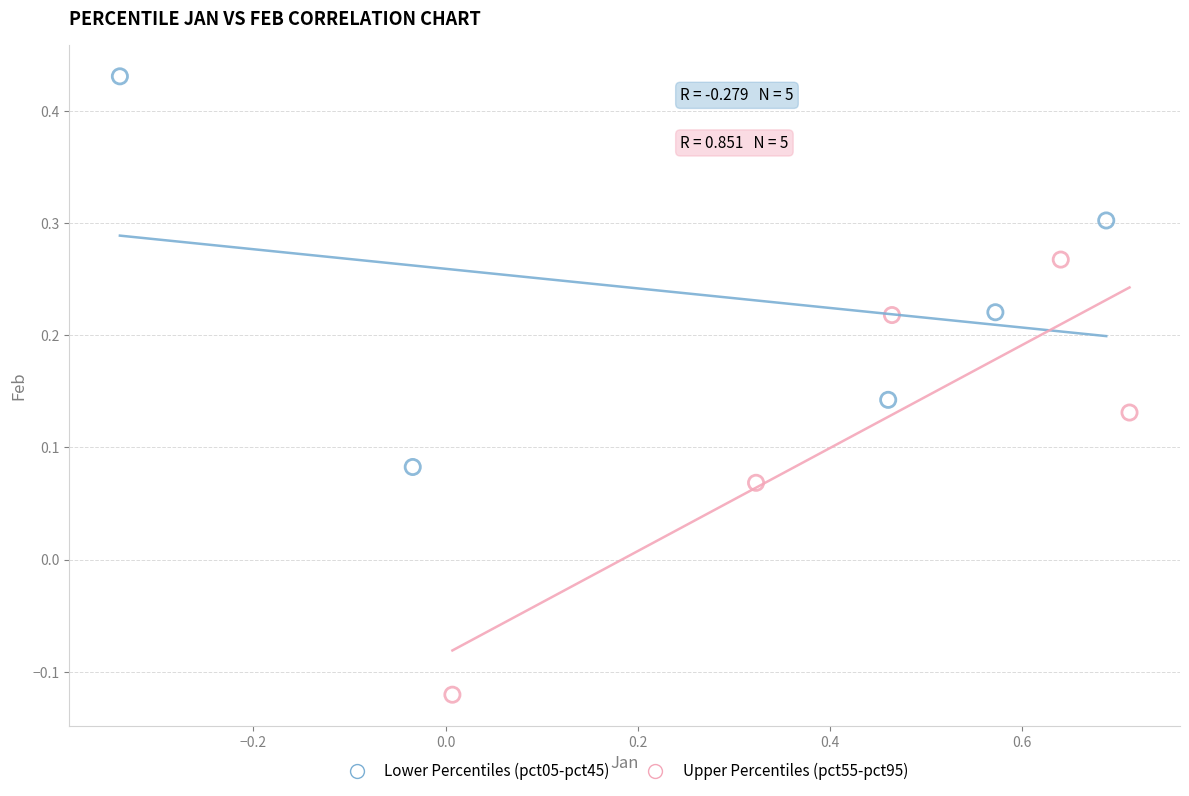

Which series contains the highest Y value?

Lower Percentiles (pct05-pct45)